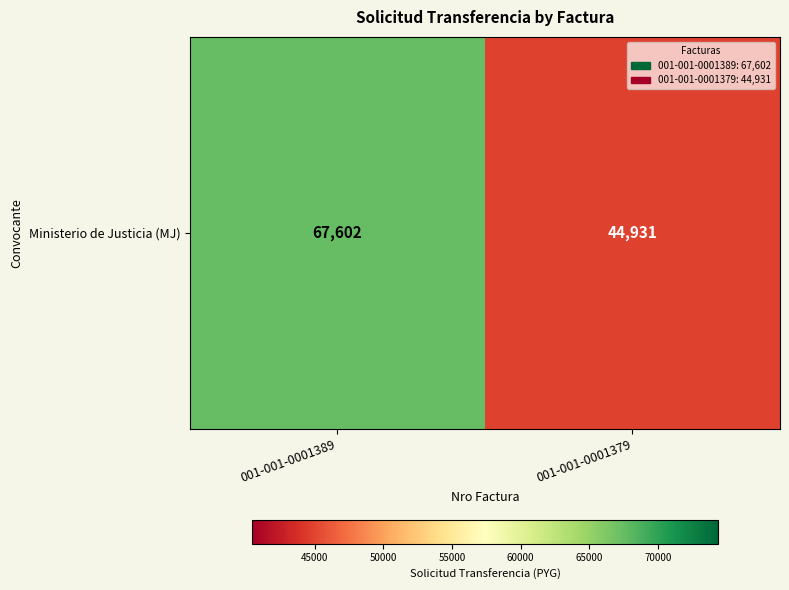

Reading right to left, what are all the values shown in this chart?

001-001-0001379=44931	001-001-0001389=67602